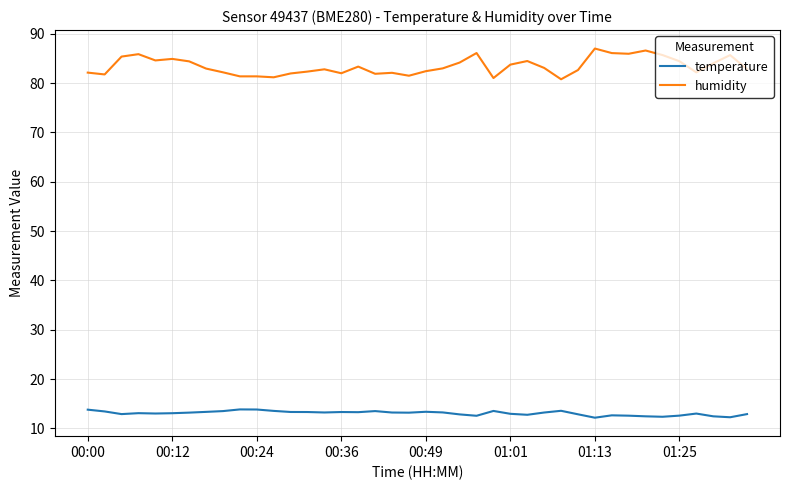

Which series has the largest total across all categories?

humidity